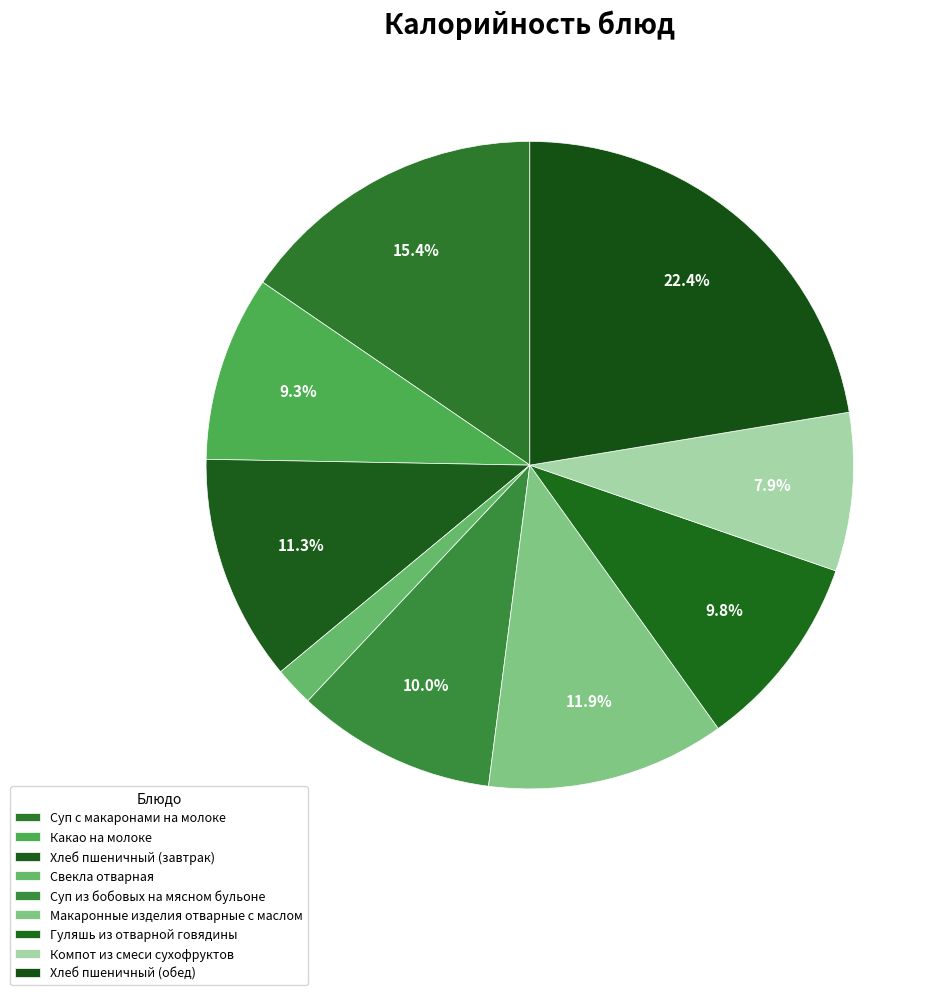

To the nearest percent, what portion does Хлеб пшеничный (завтрак) represent?

11%